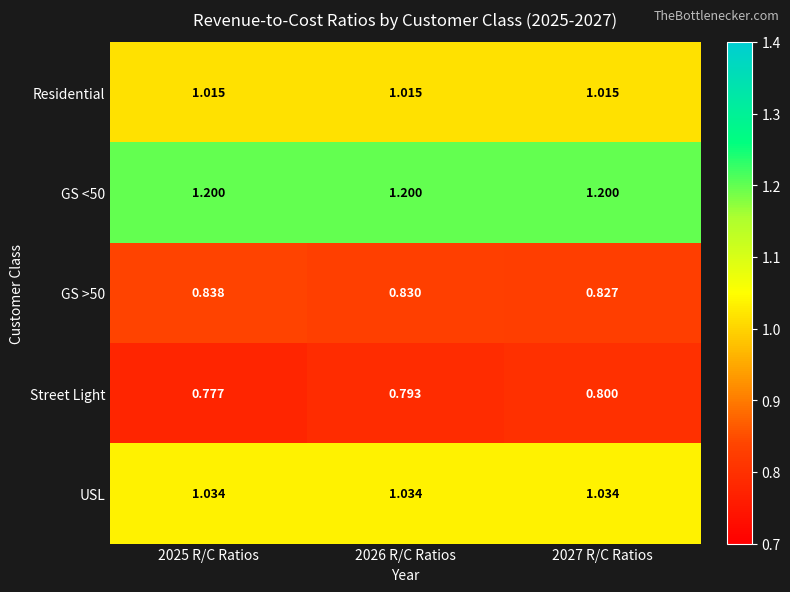

Is the value of GS <50 at 2026 R/C Ratios greater than the value of Street Light at 2025 R/C Ratios?

Yes